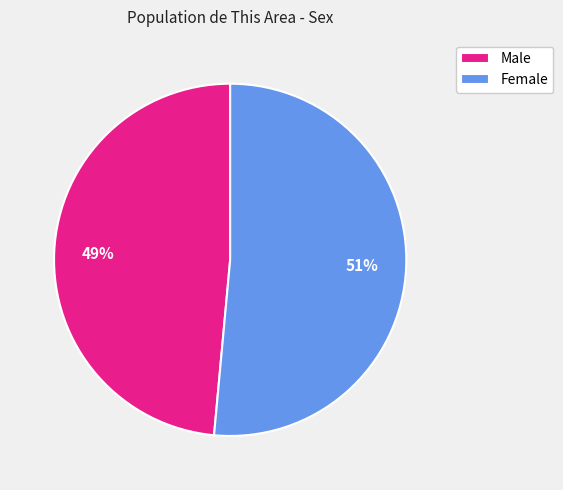

What percentage is the Male slice, to the nearest percent?

49%